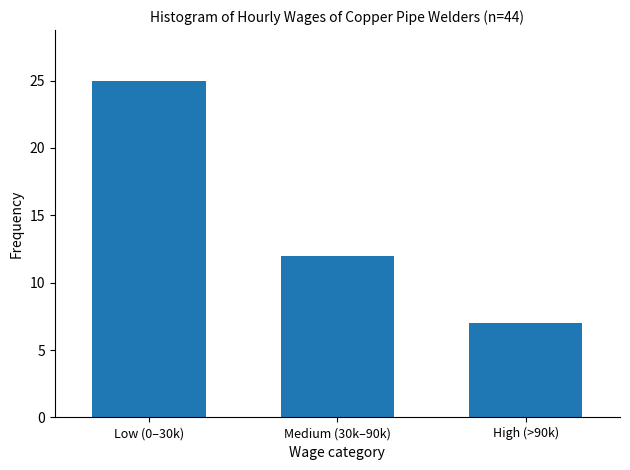

Reading left to right, list all the values displayed in this chart.

Low (0–30k)=25	Medium (30k–90k)=12	High (>90k)=7